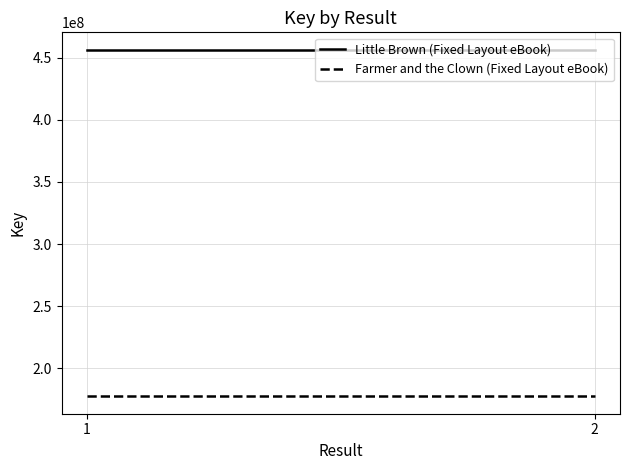

True or false: Little Brown (Fixed Layout eBook) has a value of 456574459 at 1.

True